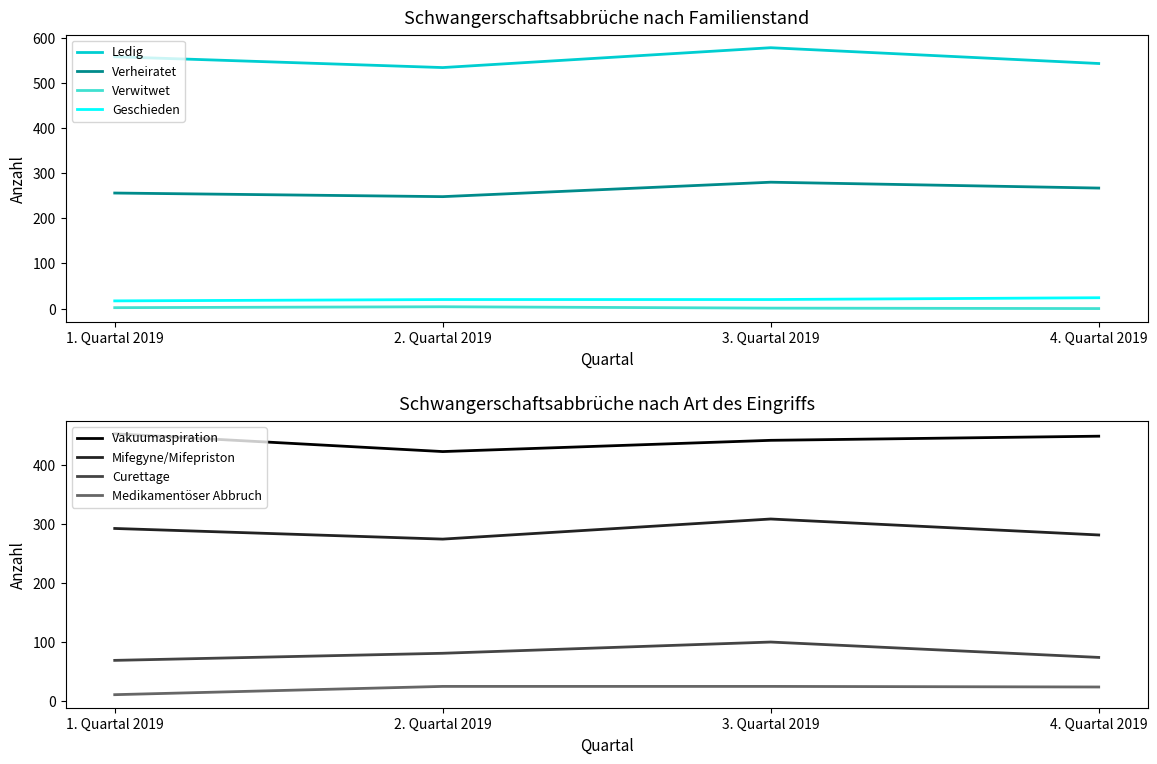

True or false: Geschieden has more than 0 interior local peaks.

False